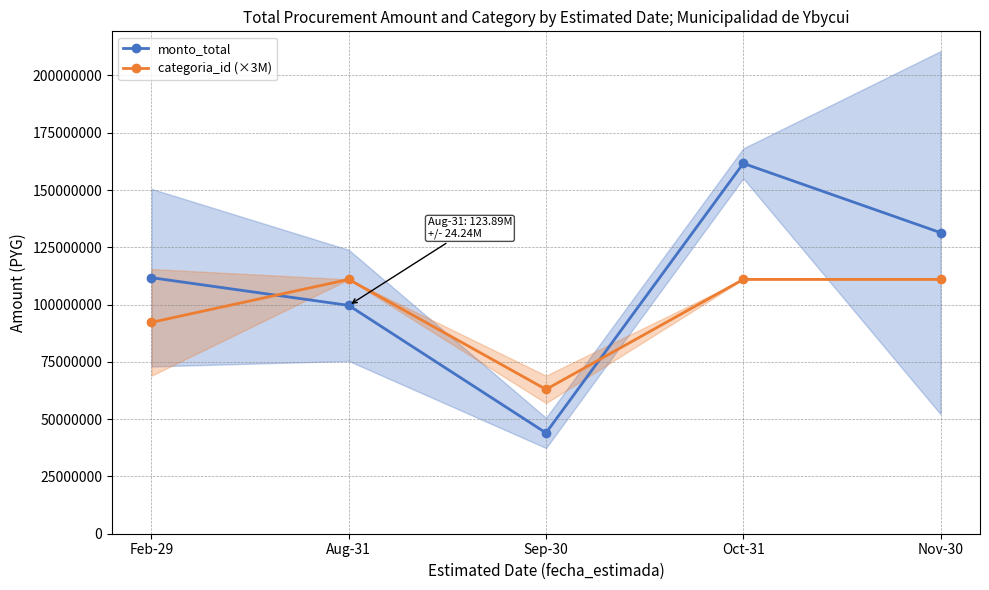

How many interior local valleys does the categoria_id (×3M) series have?

1